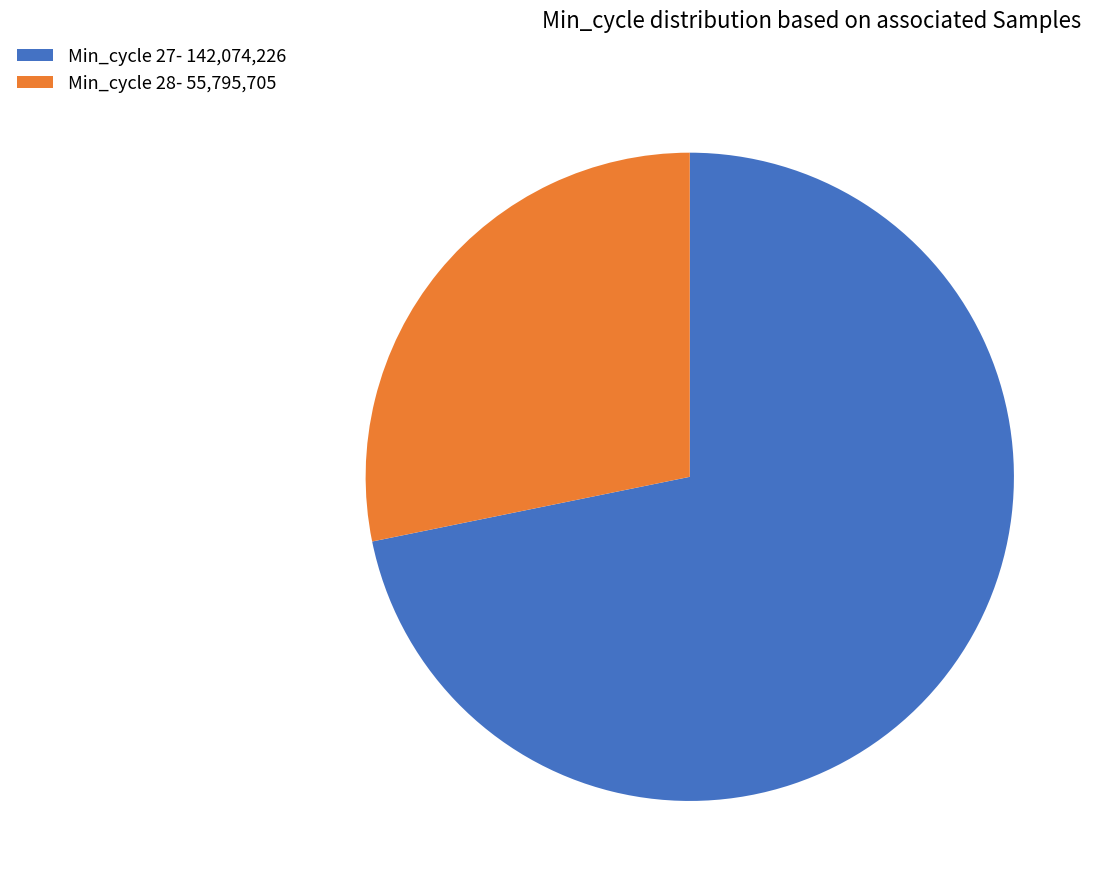

Which slice is the smallest?

Min_cycle 28- 55,795,705